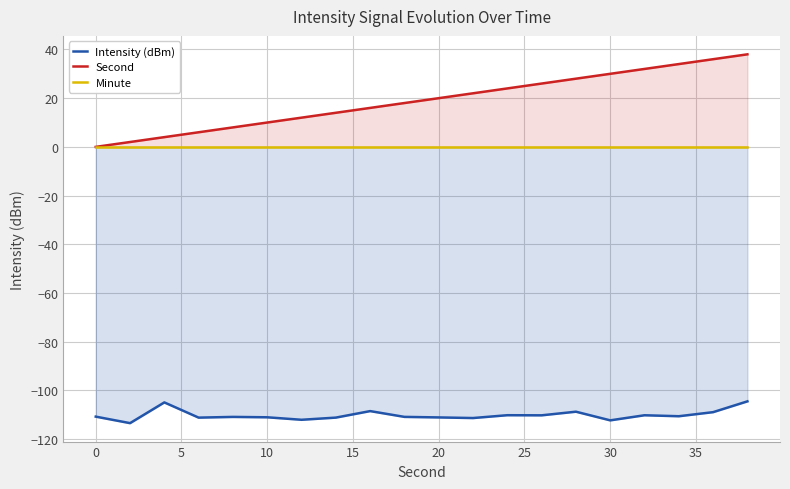

What are all the series names shown in the legend?

Intensity (dBm), Second, Minute